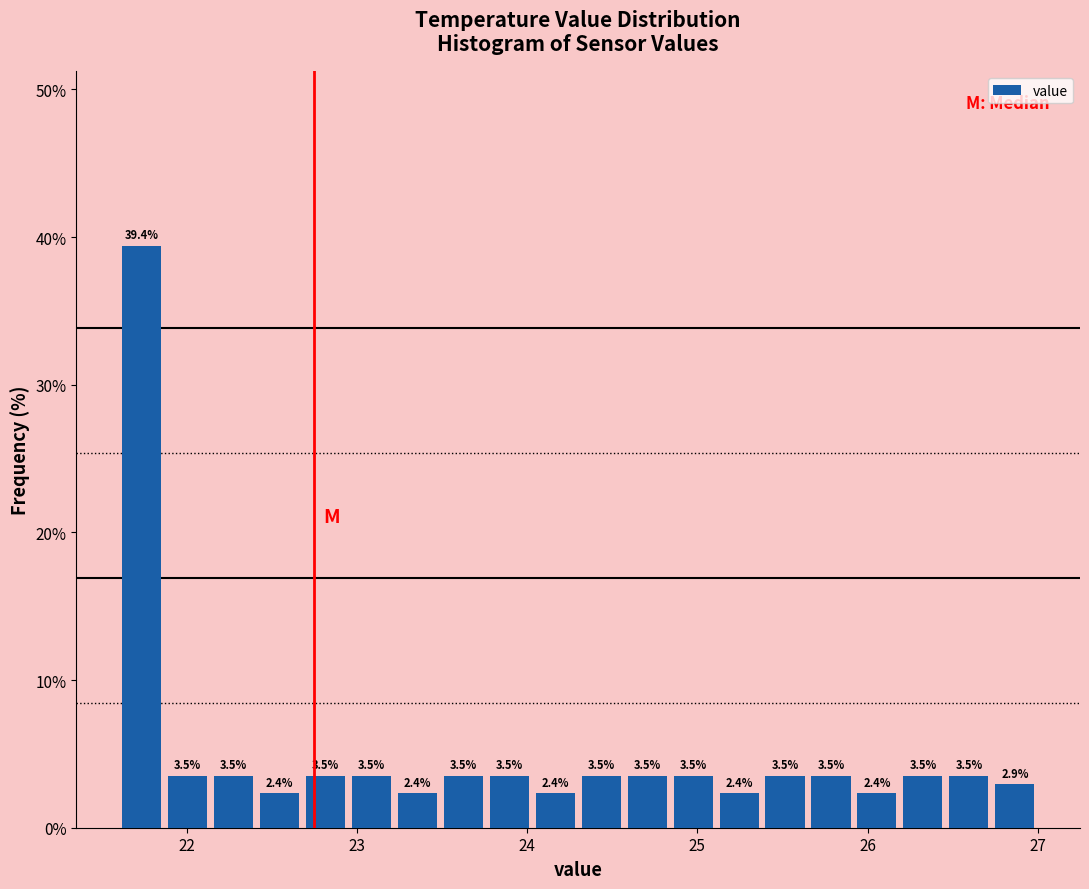

Around what value on the x-axis is the tallest bar? Give the approximate position of its centre, as read against the axis.

21.7